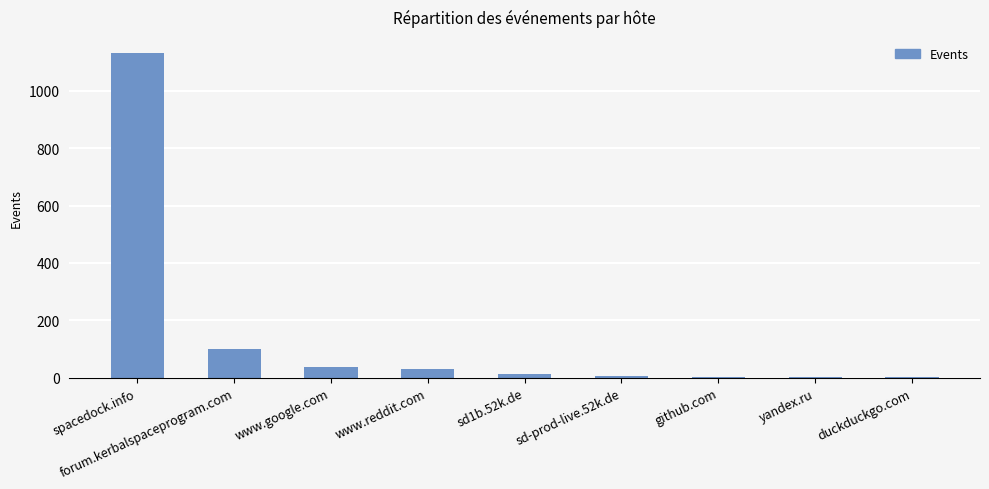

What is the greatest value displayed?

1131